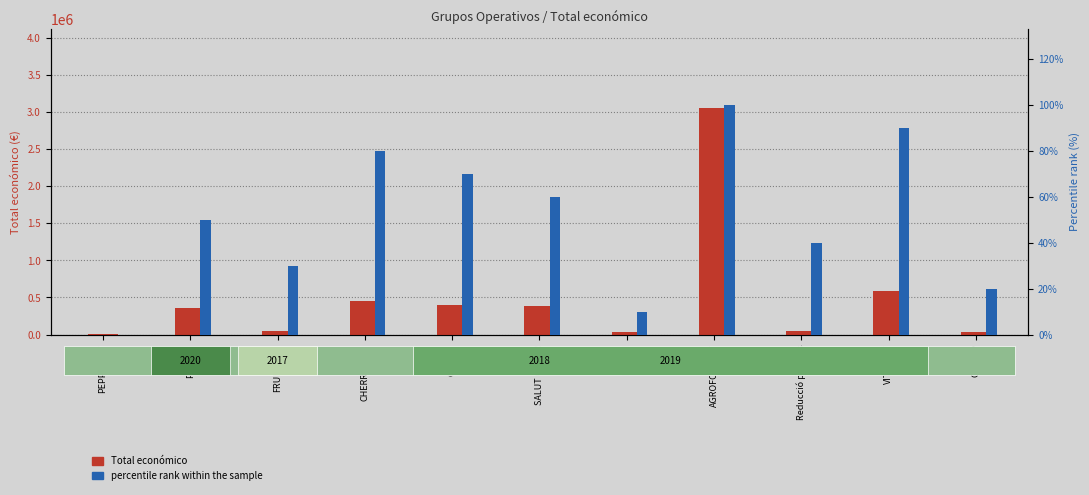

The value of Total económico at CITRUS is 642248. True or false?

False